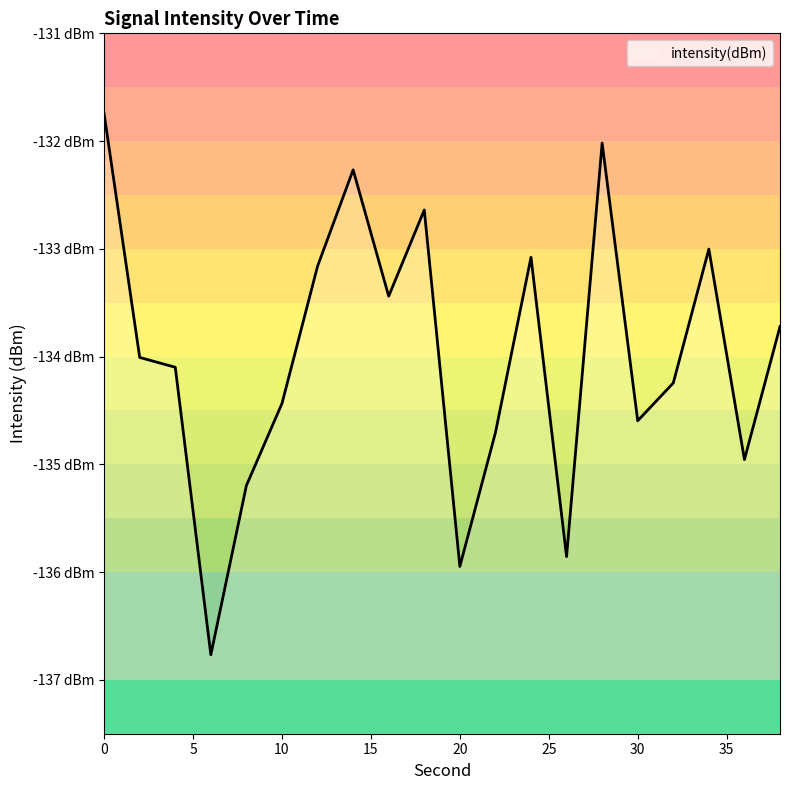

Which has a higher value, 6 or 22?

22